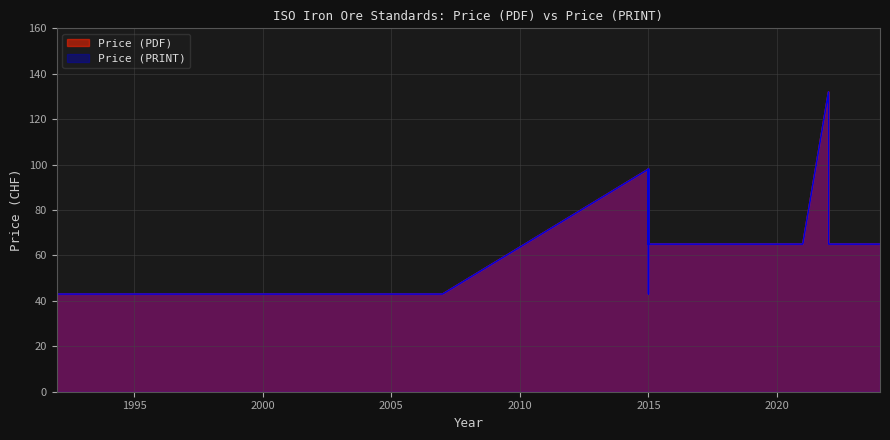

True or false: Price (PRINT) and Price (PDF) intersect in this chart.

False